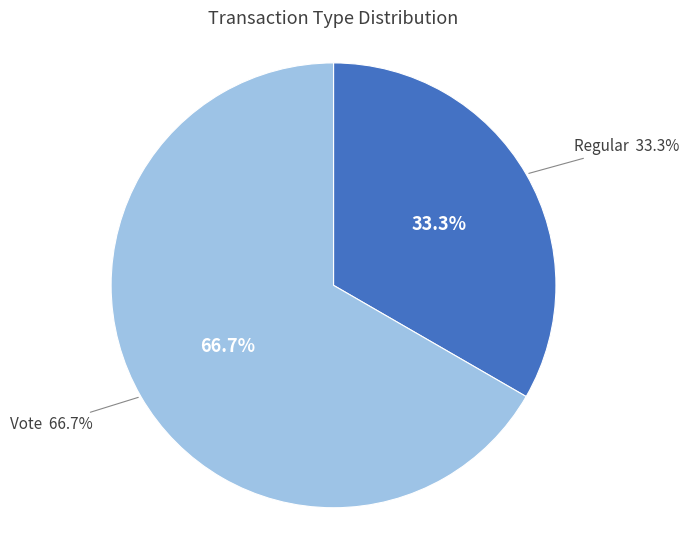

Combined, do Regular and Vote account for over 50%?

Yes